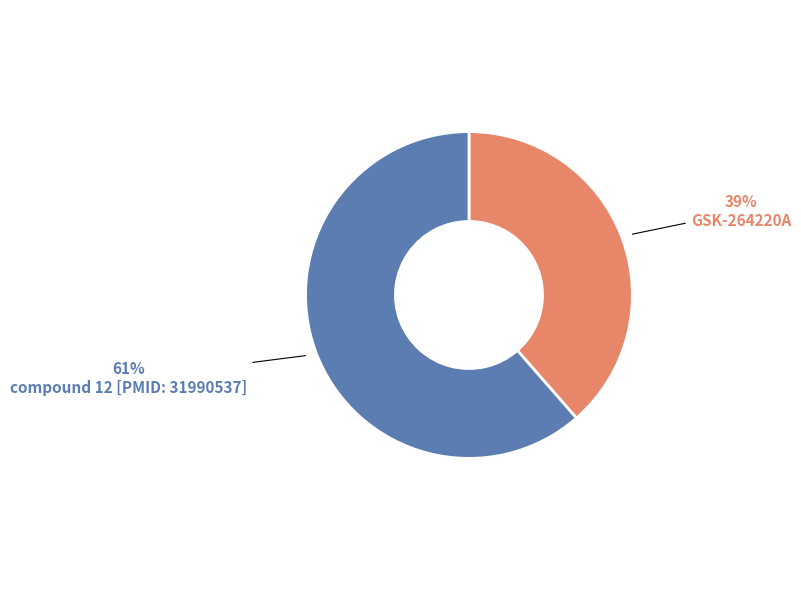

How many slices are in this pie chart?

2